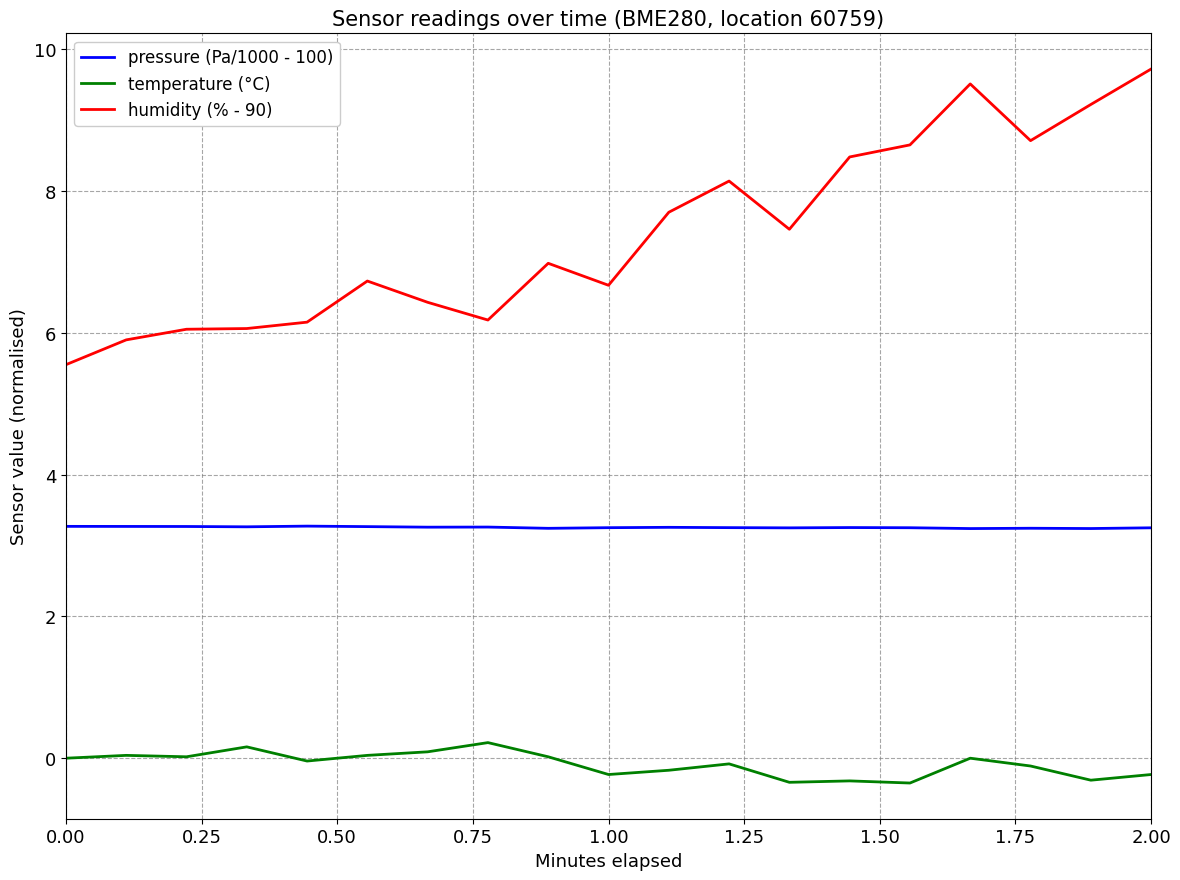

True or false: temperature (°C) has more than 0 interior local peaks.

True